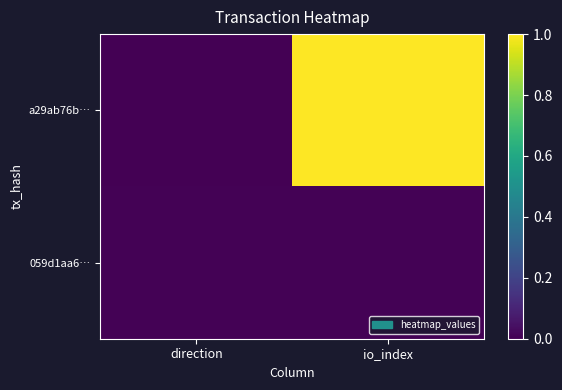

Rank the series by their average value, from highest to lowest.

a29ab76b…, 059d1aa6…